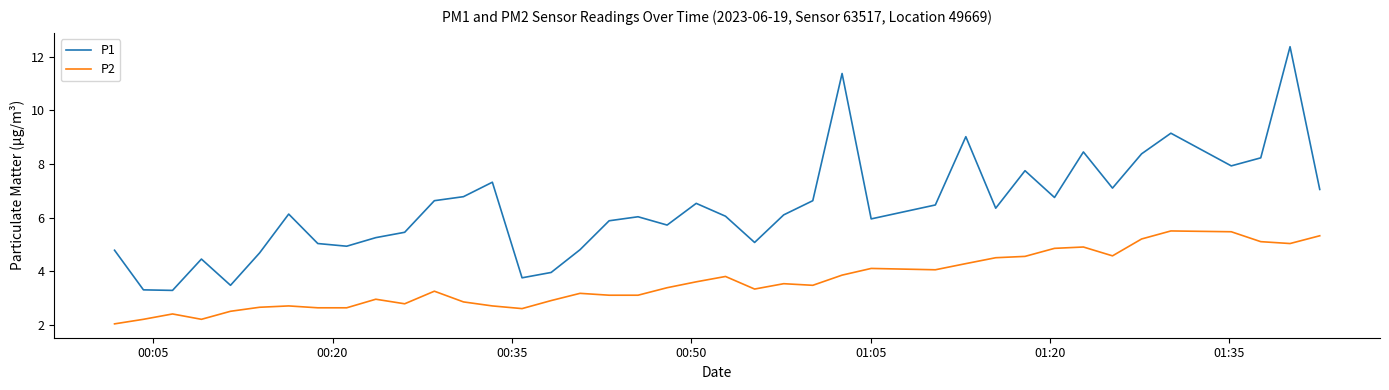

Which series has the largest total across all categories?

P1